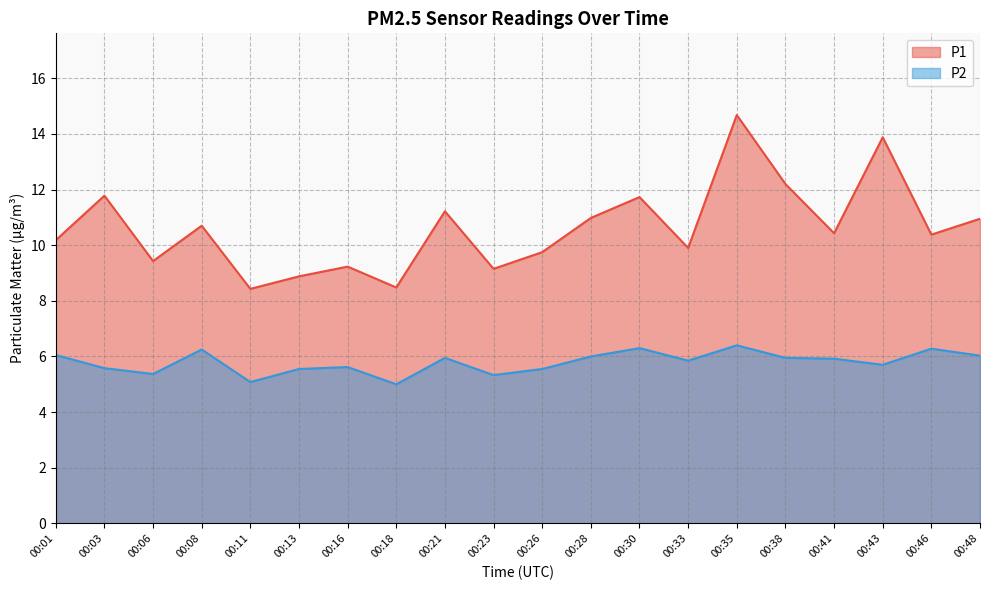

The P1 series shows 3.3 at 00:46. True or false?

False